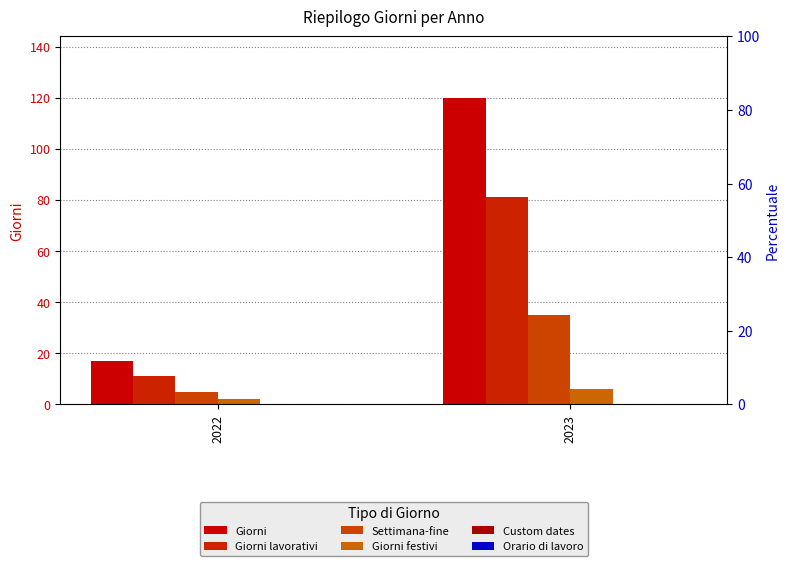

Read the Settimana-fine value at 2023.

35